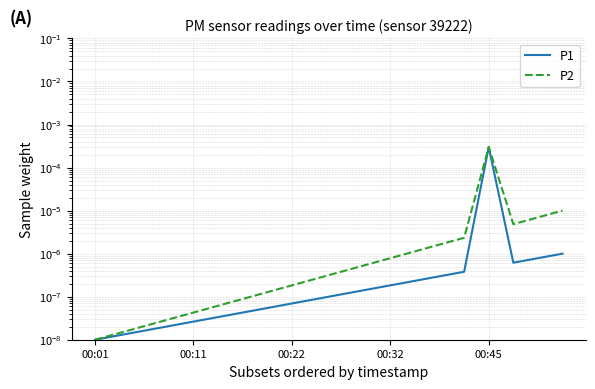

Rank the series at 00:01 from lowest to highest value.

P1, P2